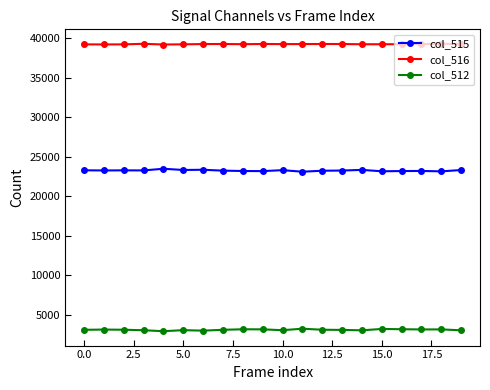

True or false: col_512 and col_516 intersect in this chart.

False